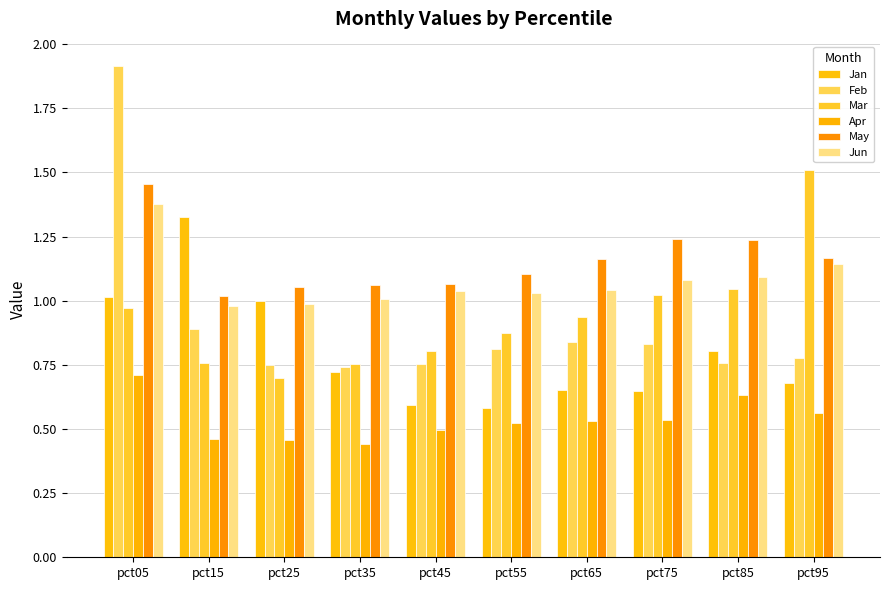

At how many categories does at least one series exceed 1?

10